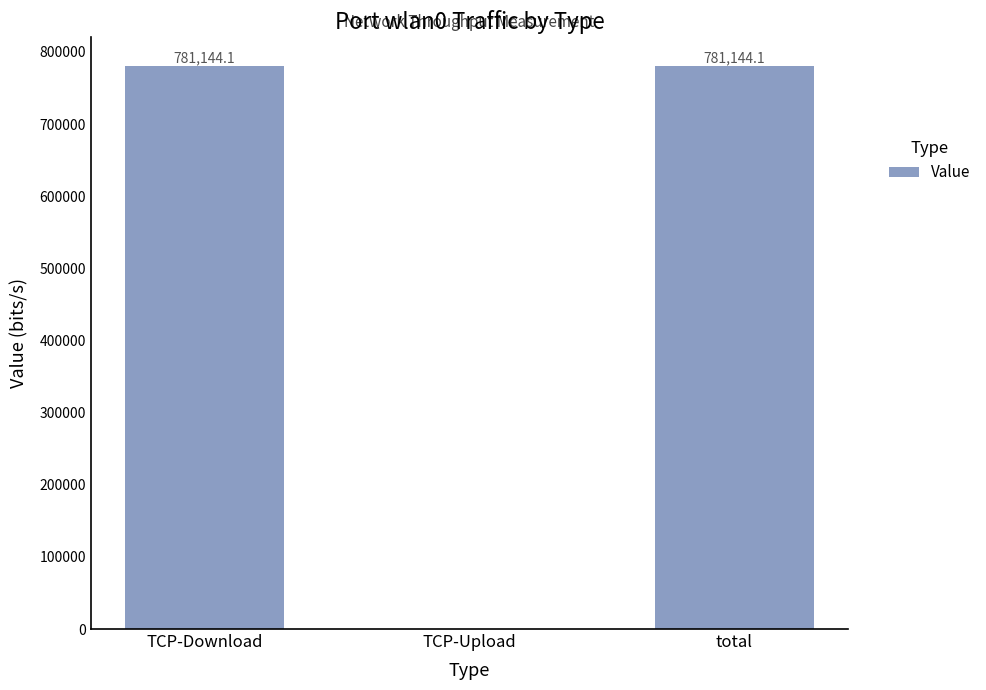

Is it true that the value at total is 781144.1?

True